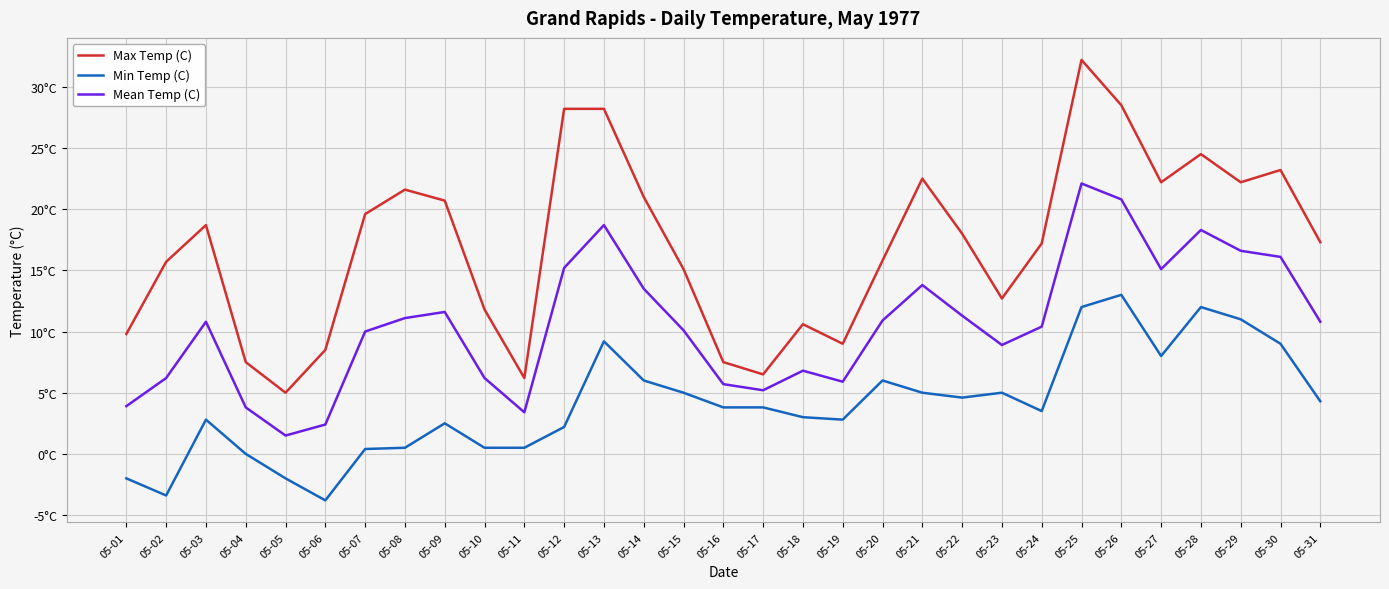

At which label does Min Temp (C) first exceed 3?

05-13